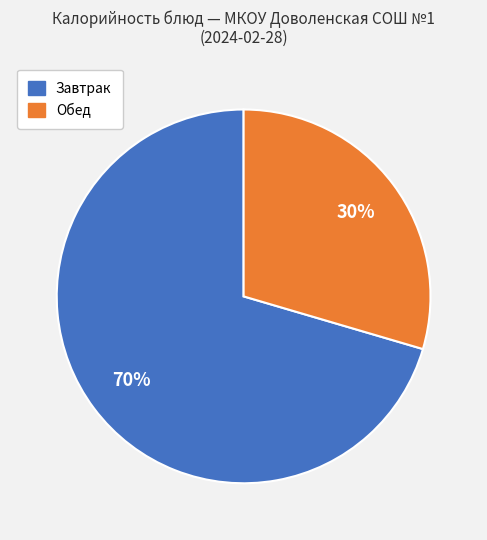

Is there any slice that represents more than half of the pie?

Yes